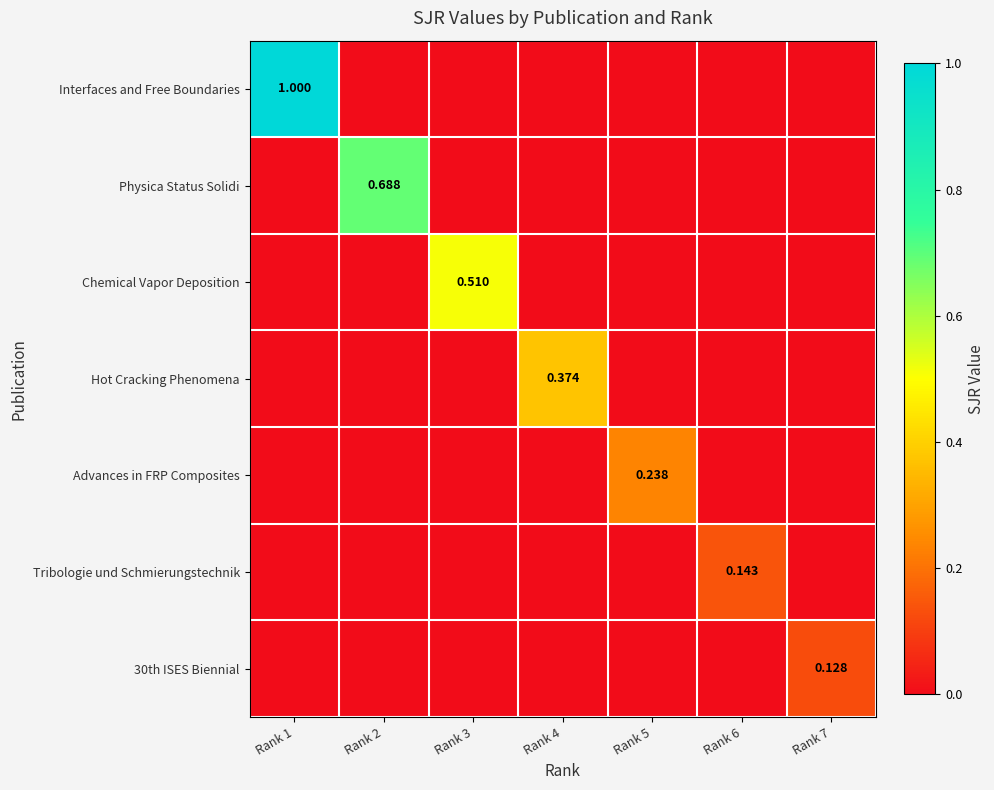

What is the sum of all 30th ISES Biennial values?

0.1